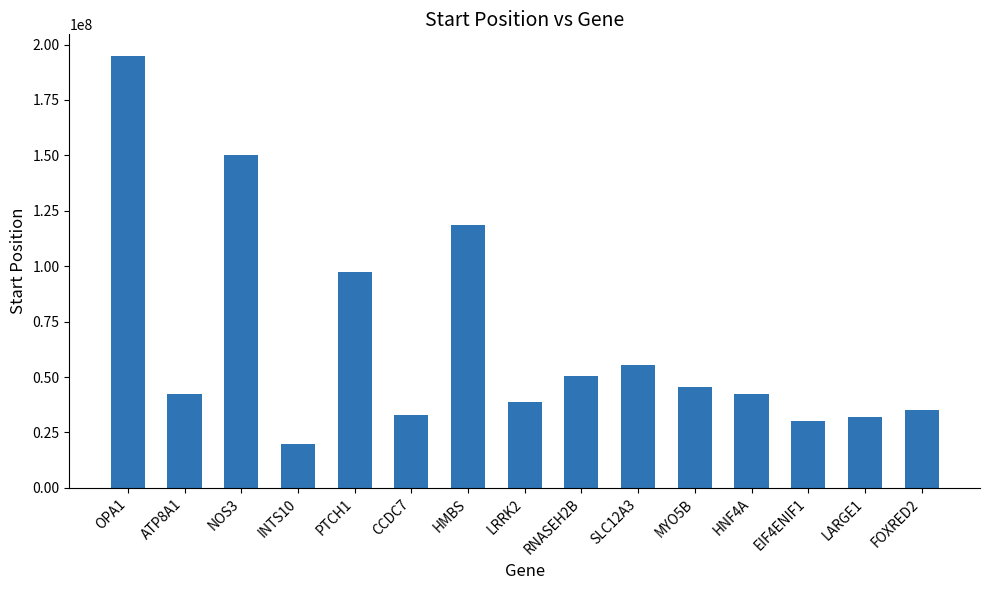

Is it true that the value at ATP8A1 is 75625016?

False